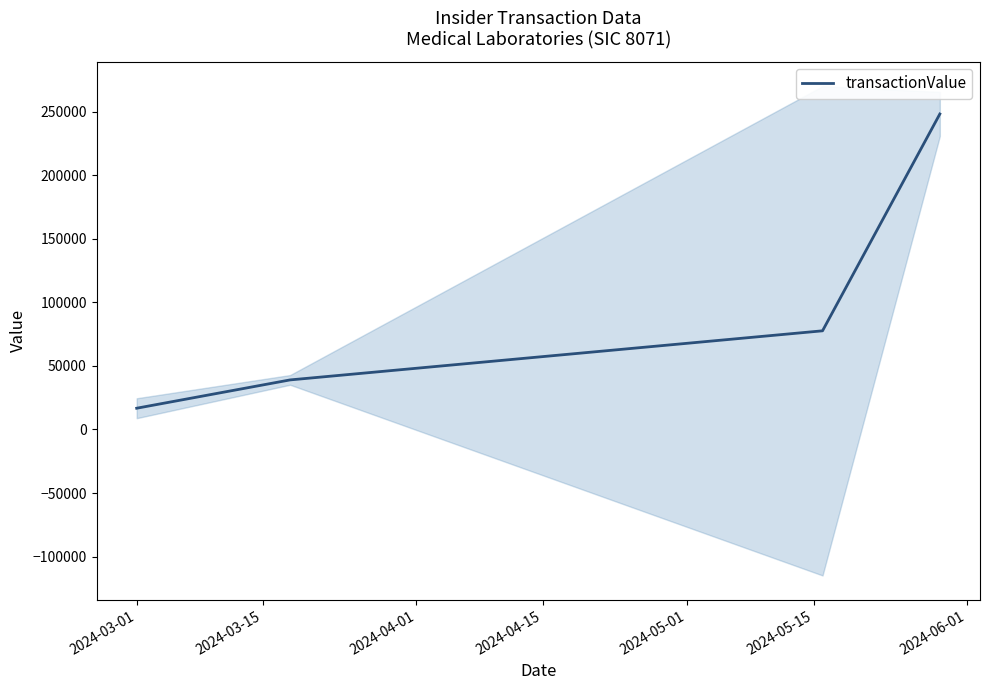

What is the label of the 4th point from the right?

2024-03-01